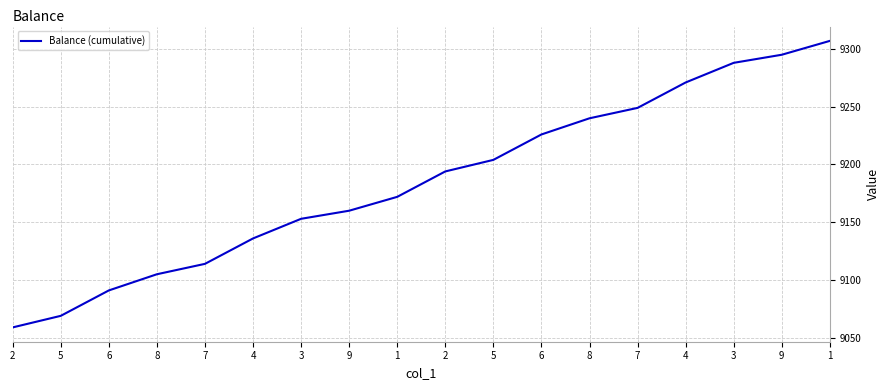

List the labels in order of value, largest first.

1, 9, 3, 4, 7, 8, 6, 5, 2, 1, 9, 3, 4, 7, 8, 6, 5, 2